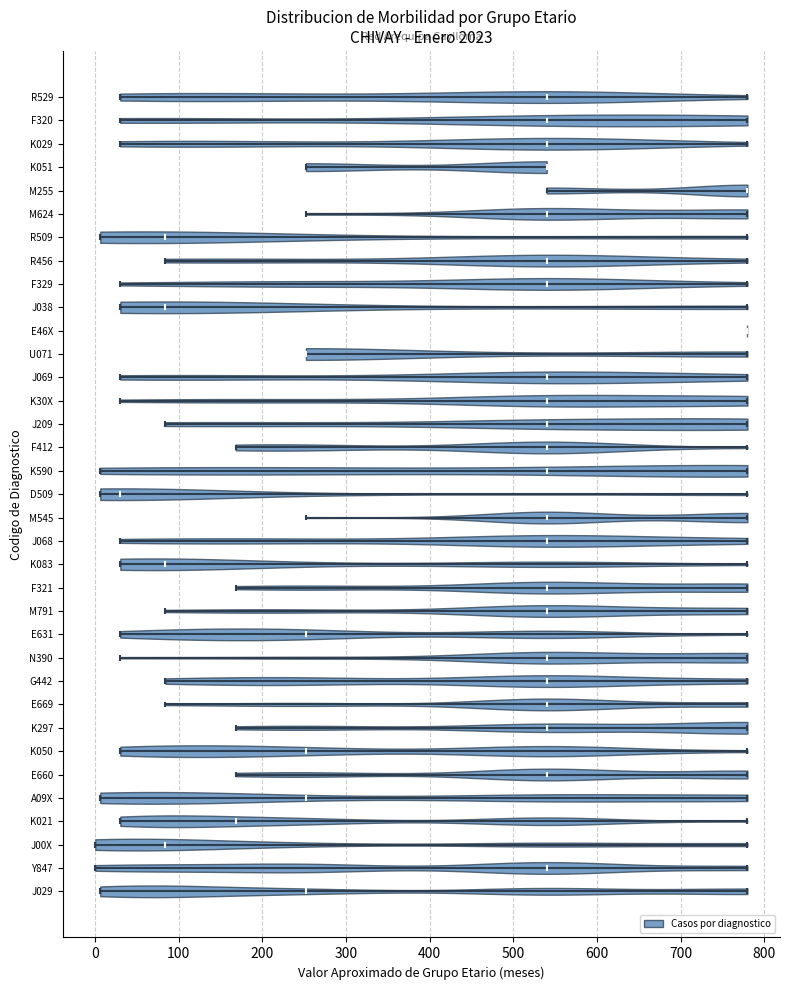

Where does the median line of the violin for G442 sit on the x-axis? The values are not printed on the chart, so give them approximately, as read against the axis.

540